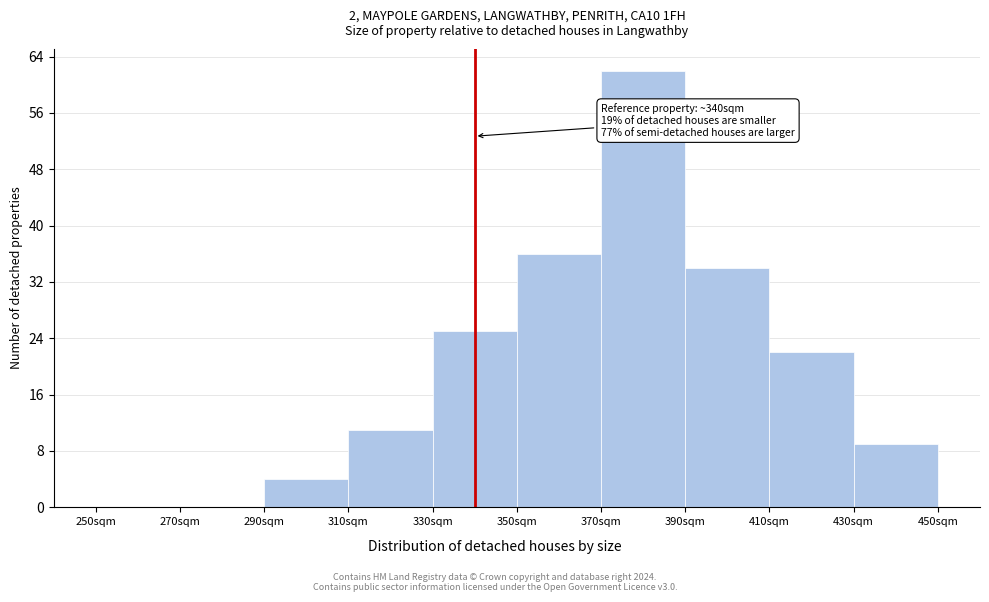

Which range on the x-axis has the tallest bar?

370 to 390